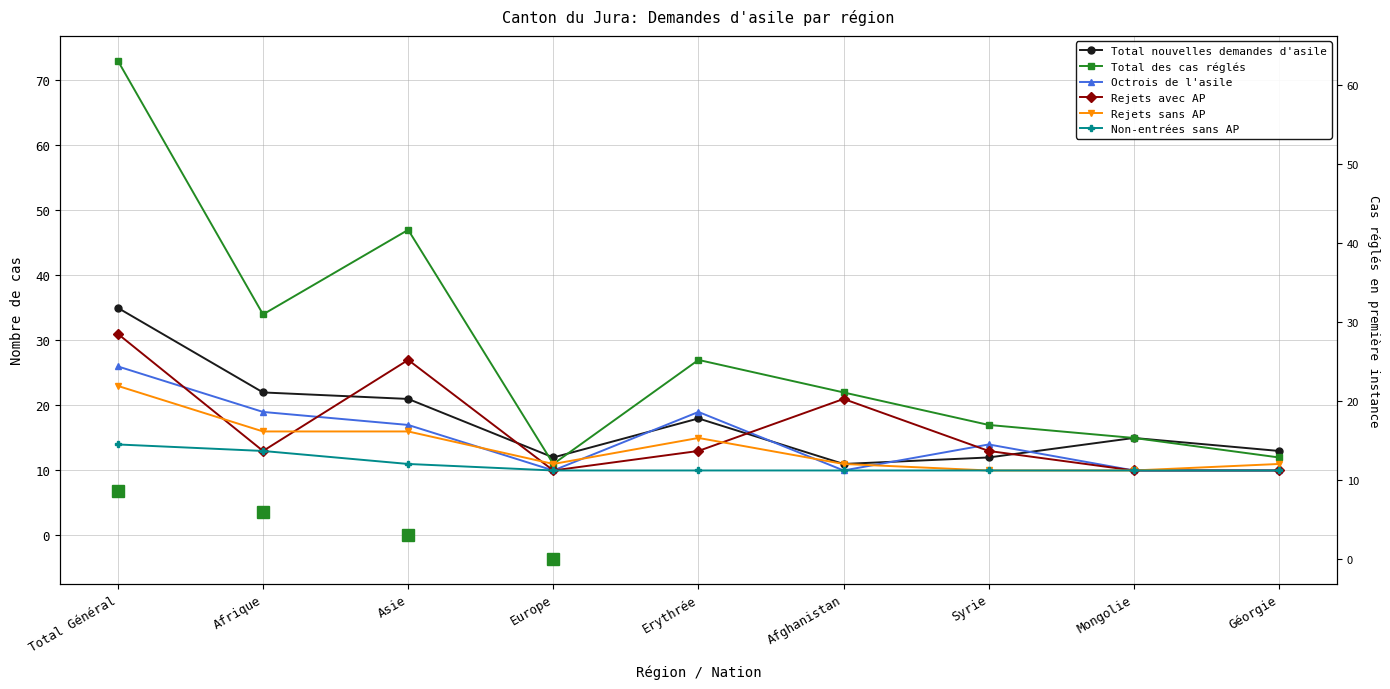

Is it true that Rejets sans AP equals 0 at Mongolie?

True